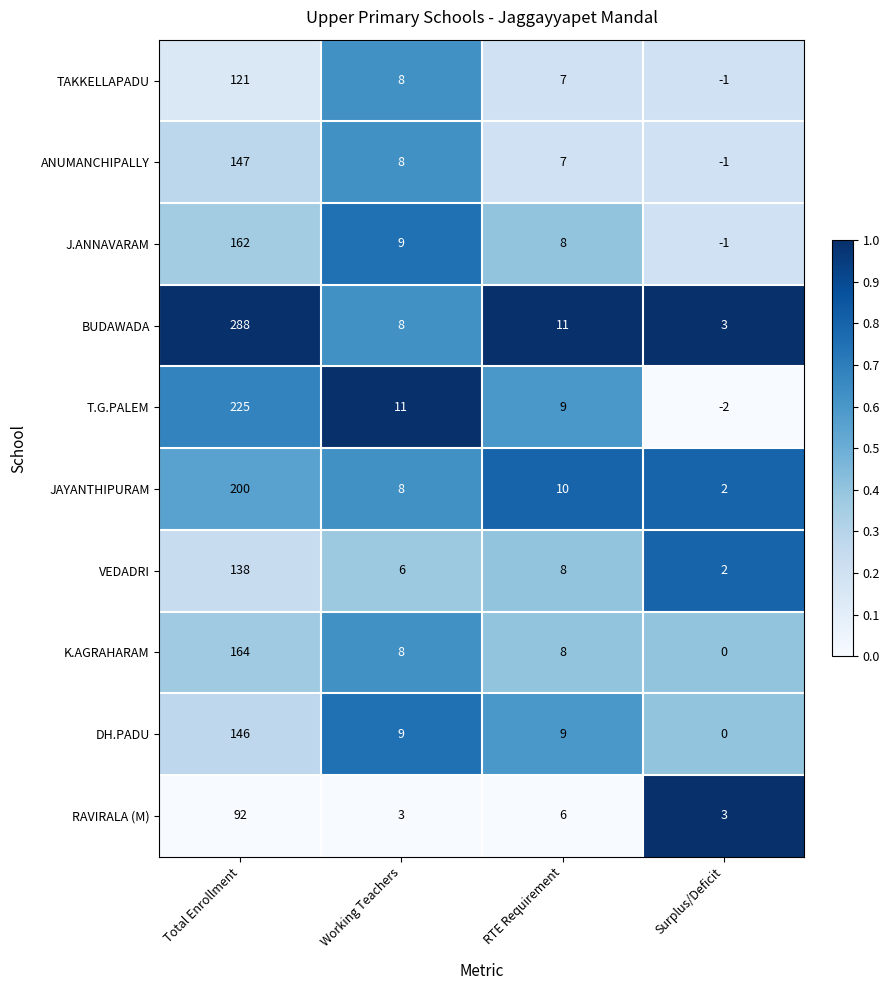

Which label corresponds to the smallest value in the chart?

Surplus/Deficit